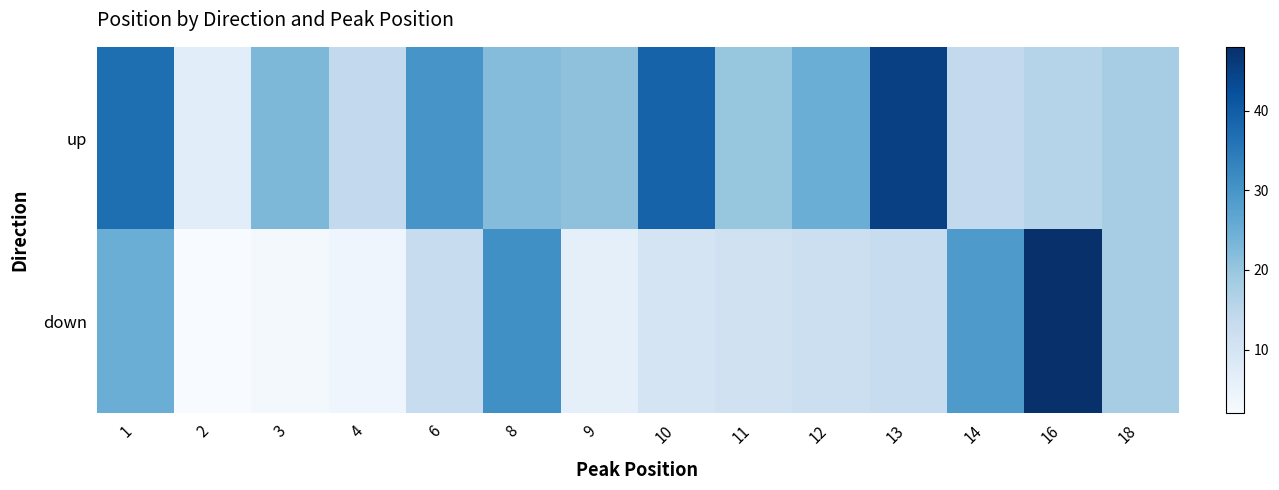

What is the difference between the highest and lowest values at 12?

13